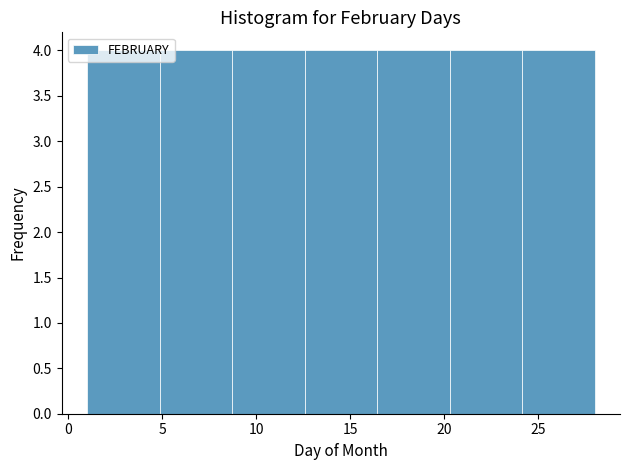

What is the height of the bar covering 5.0 to 8.5 on the x-axis? Neither the bar edges nor the heights are printed on the chart, so give them approximately, as read against the axes.

4